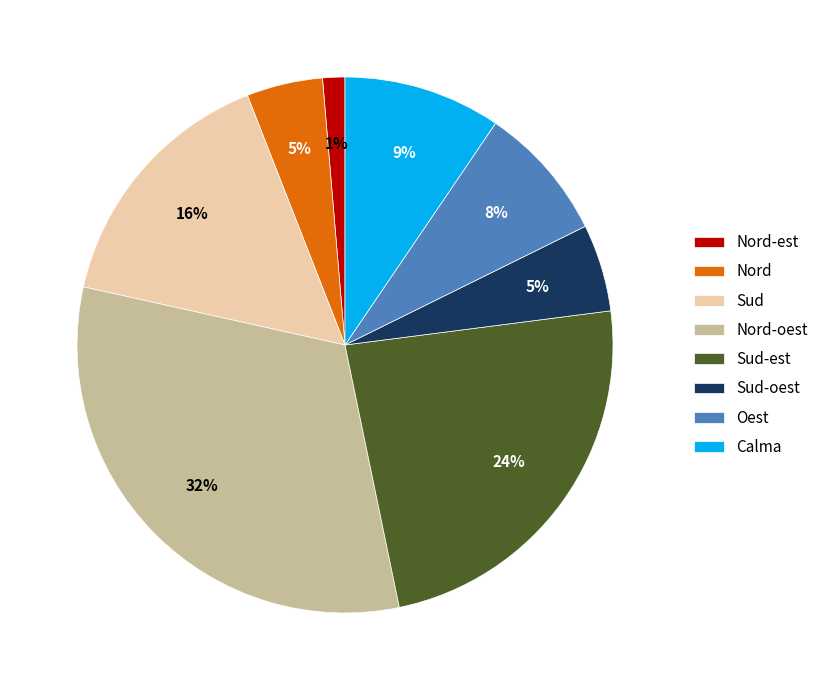

Combined, do Nord-est and Calma account for over 50%?

No